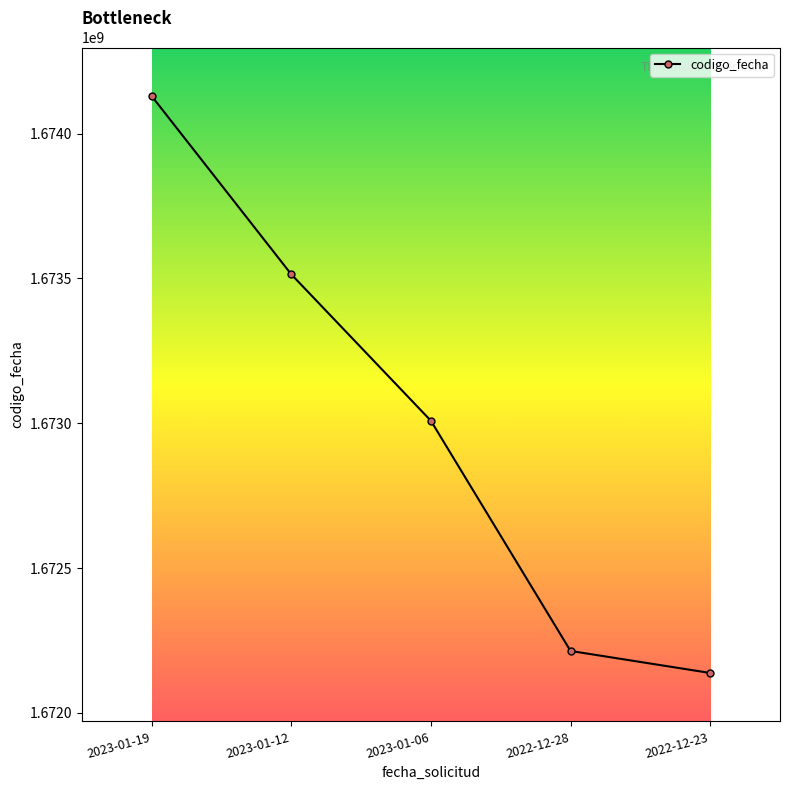

What position from the right is 2023-01-19?

5